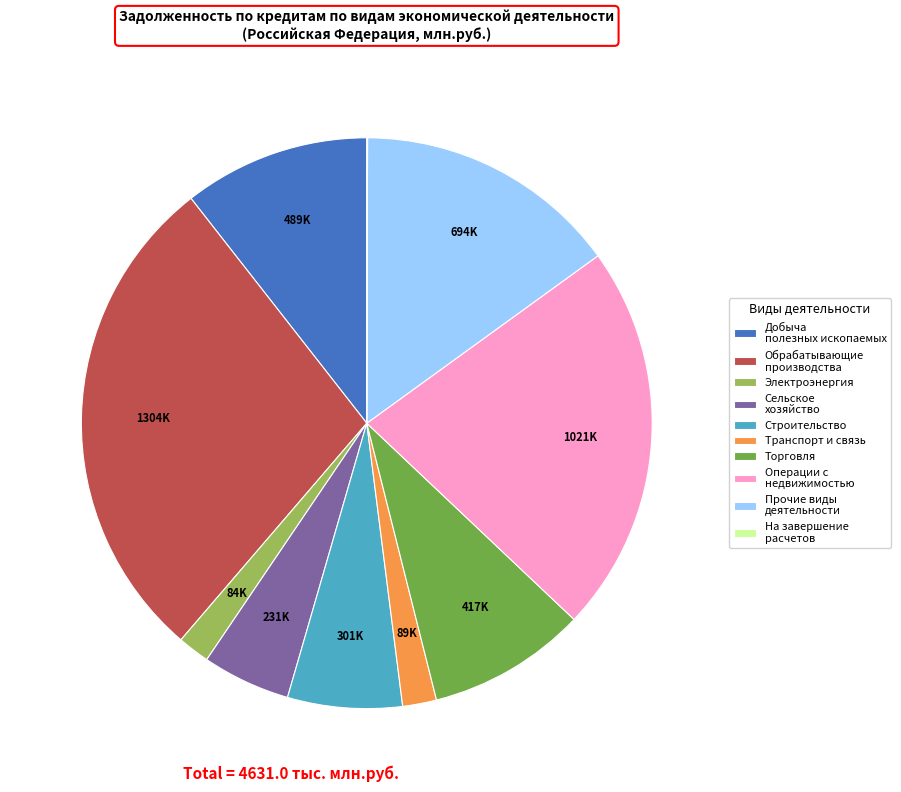

Is there any slice that represents more than half of the pie?

No